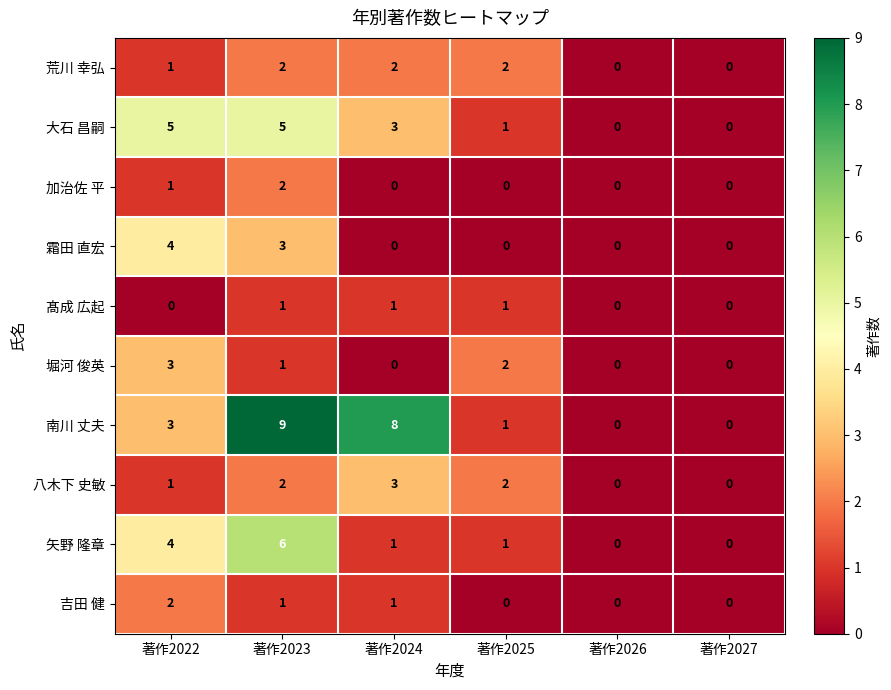

How many categories are shown in the chart?

6